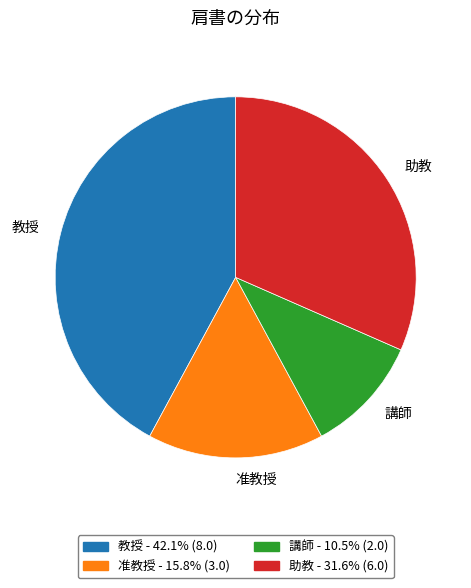

What is the largest slice in the pie chart?

教授